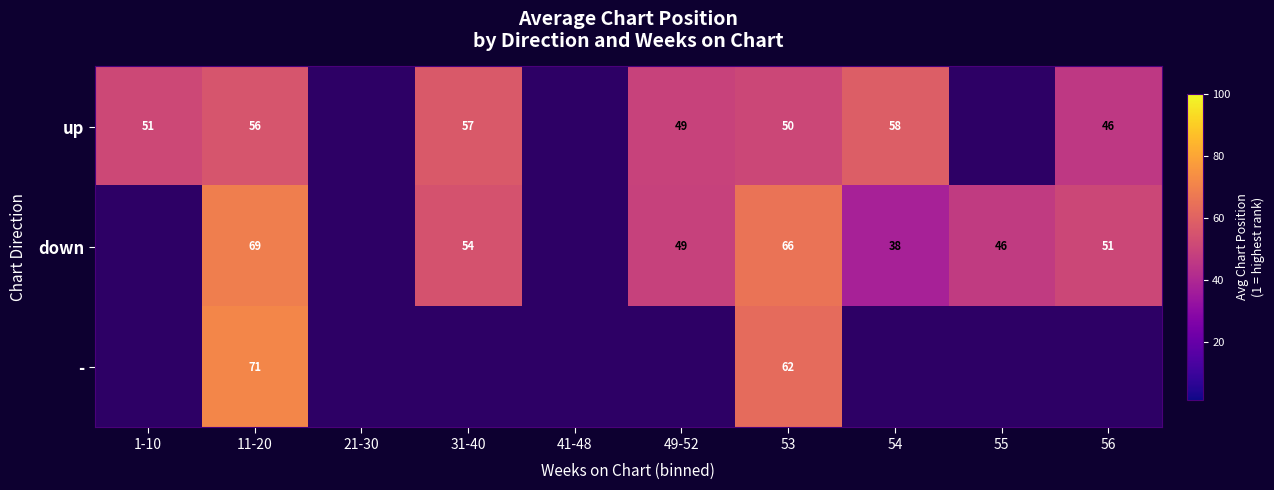

What is the difference between the down values at 53 and 54?

28